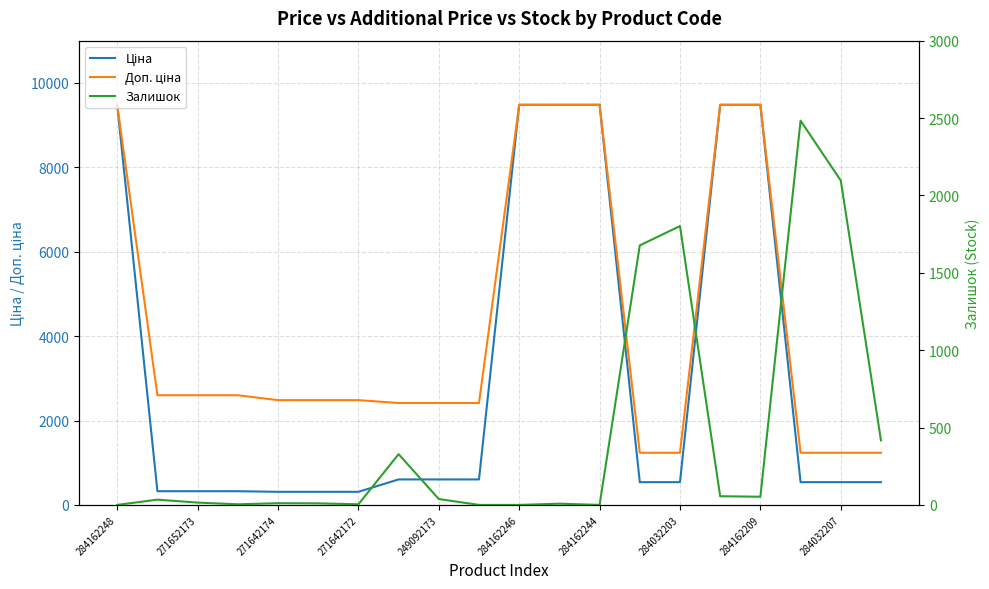

What is the average value of the Ціна series?

3164.6